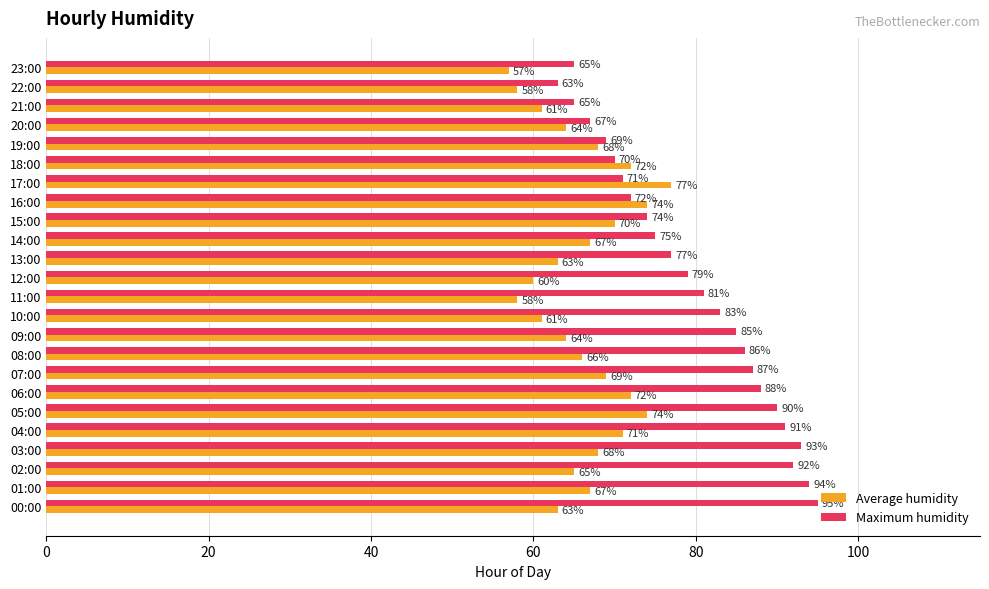

Which series changed the most between 05:00 and 10:00?

Average humidity